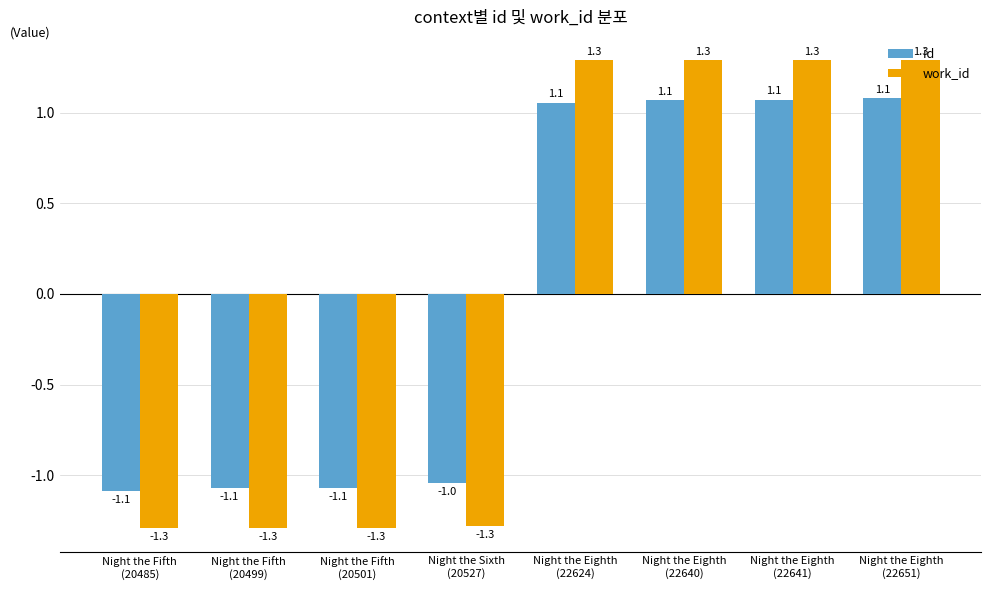

The work_id series shows -1.3 at Night the Fifth
(20485). True or false?

True